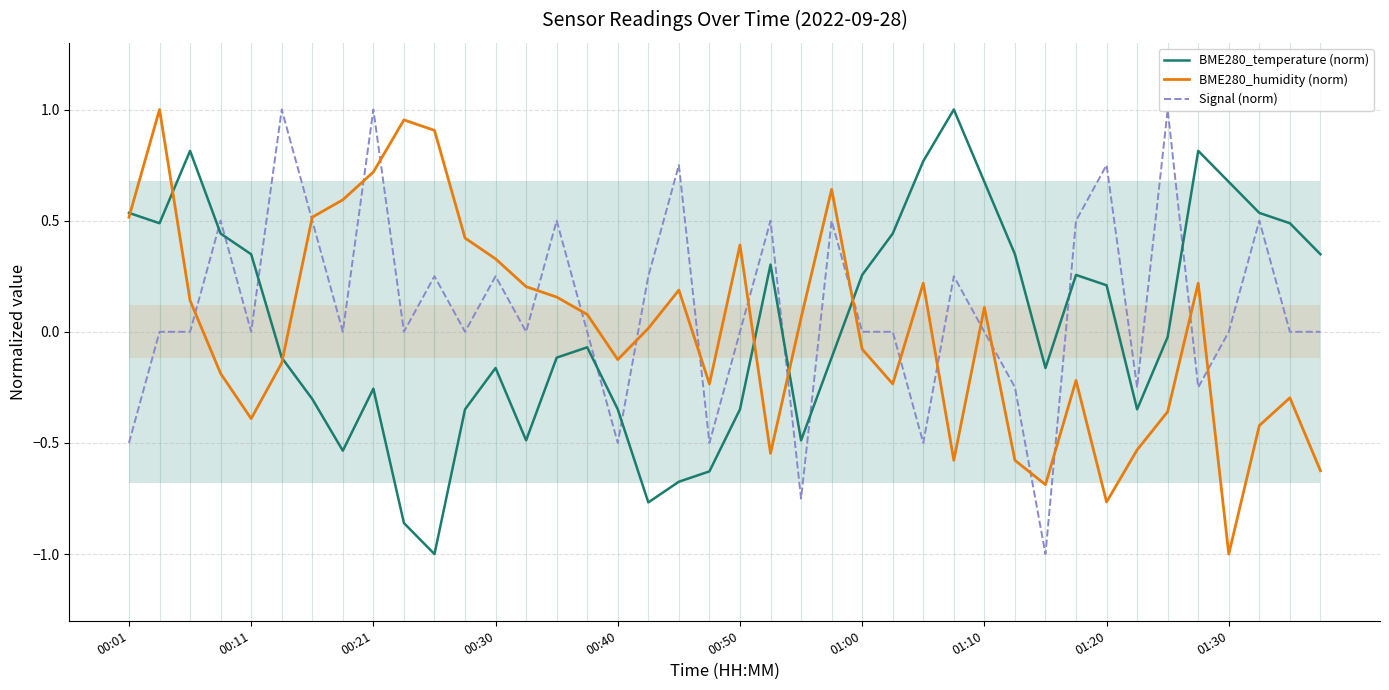

What is the lowest value of the BME280_humidity (norm) series?

-1.0